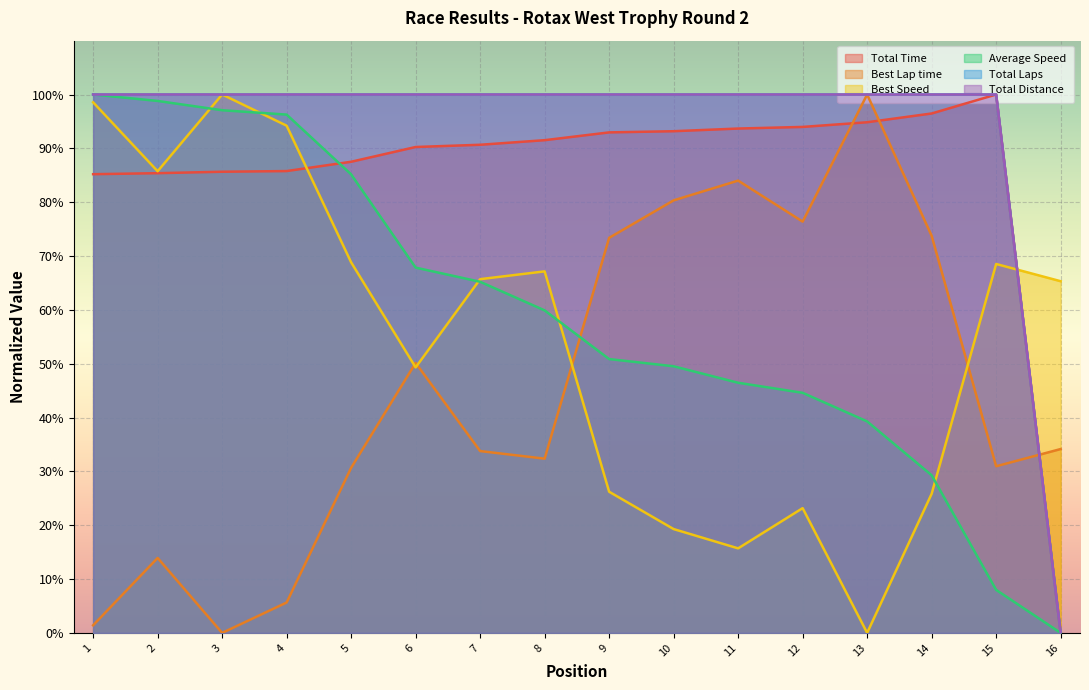

Does the chart display data point markers on the line(s)?

No